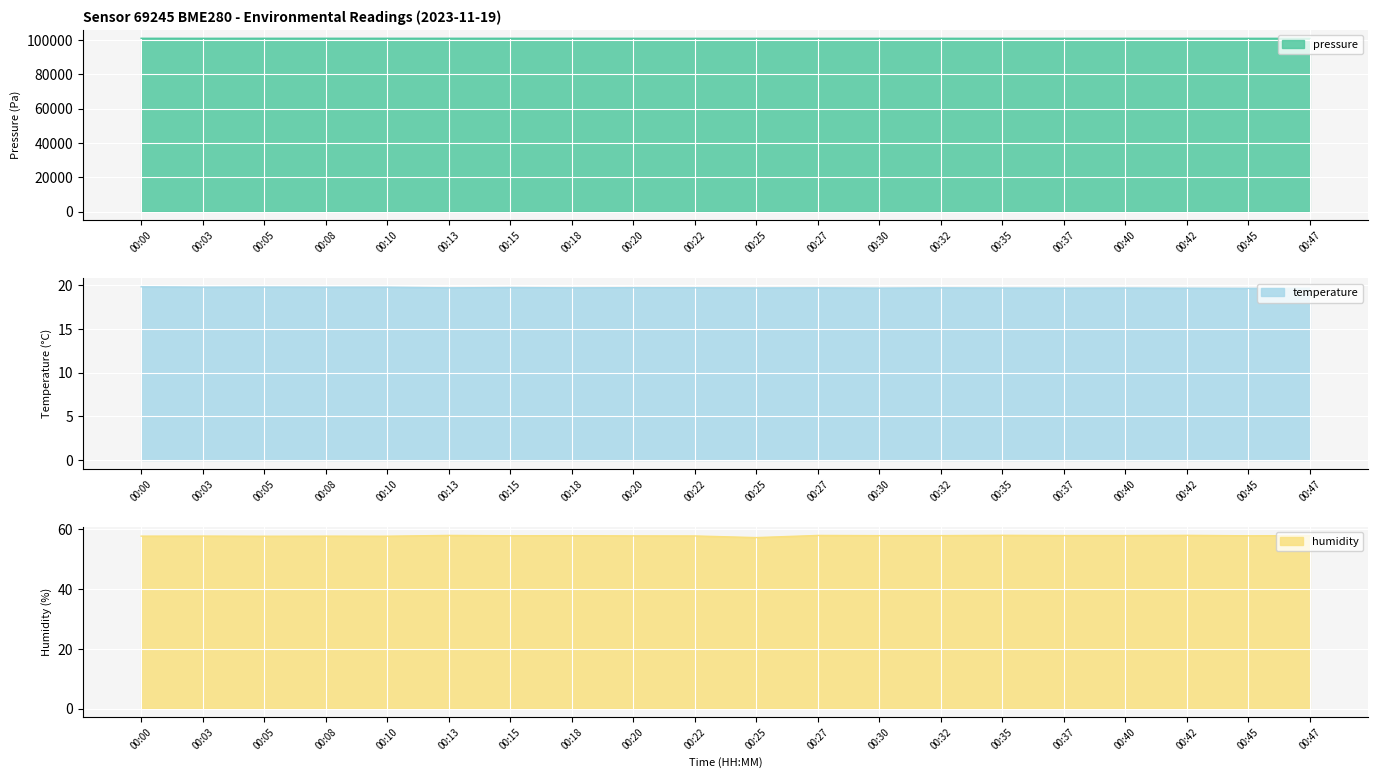

What is the difference between the highest and lowest values at 00:13?

100880.7